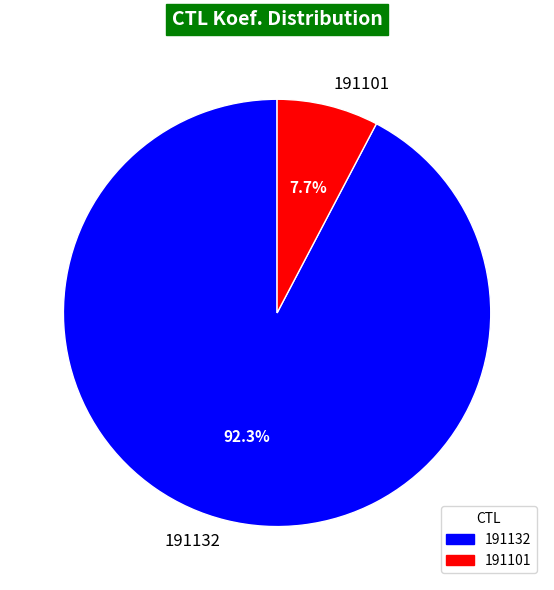

Which has a higher value, 191132 or 191101?

191132